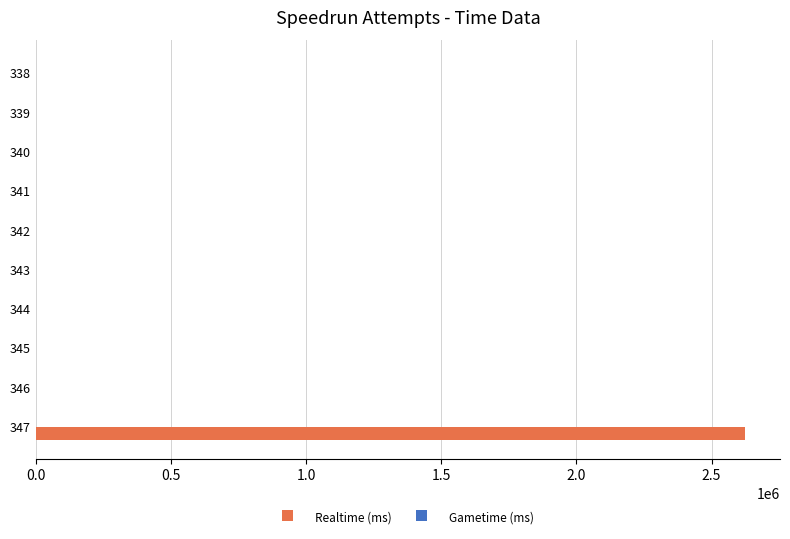

The value at 344 is 0. True or false?

True